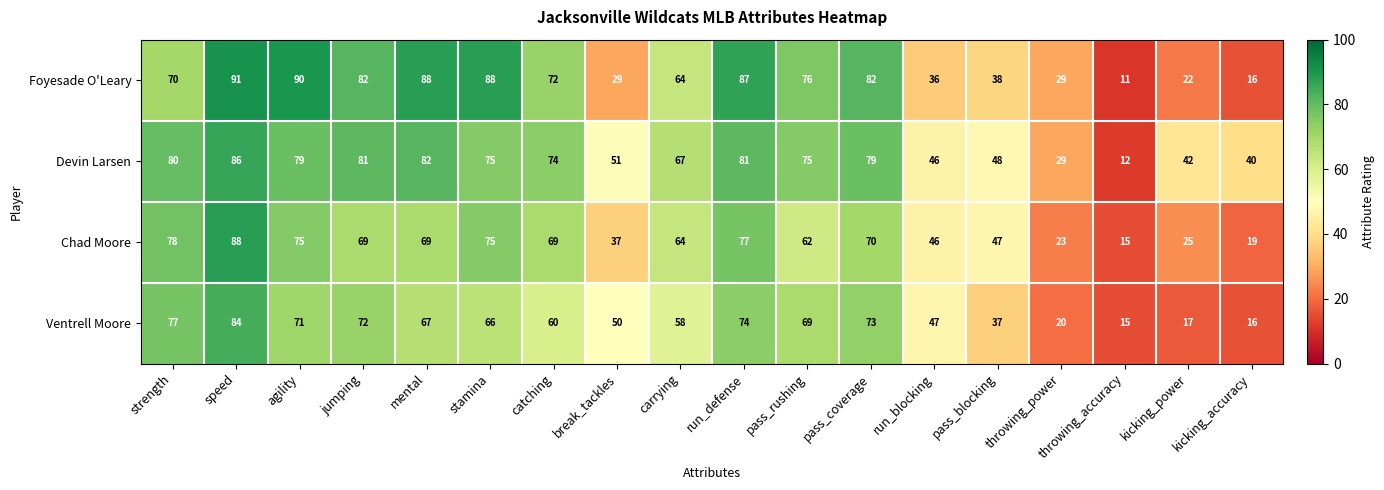

The Foyesade O'Leary series shows 58 at pass_blocking. True or false?

False